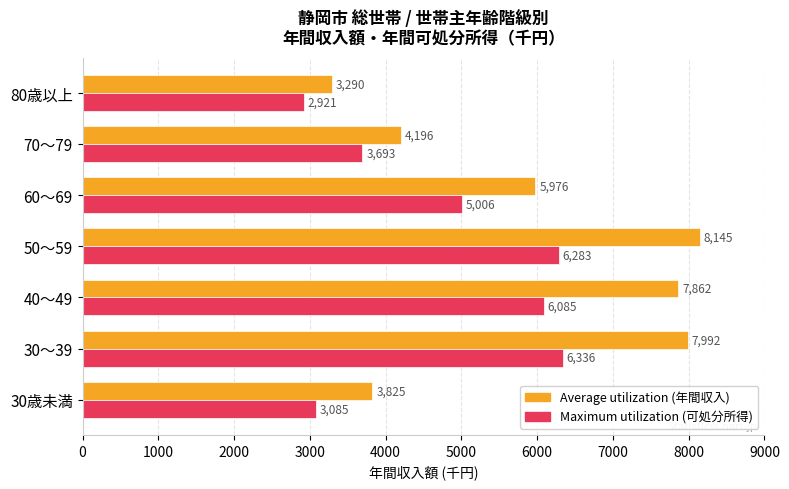

What is the sum of all Maximum utilization (可処分所得) values?

33409